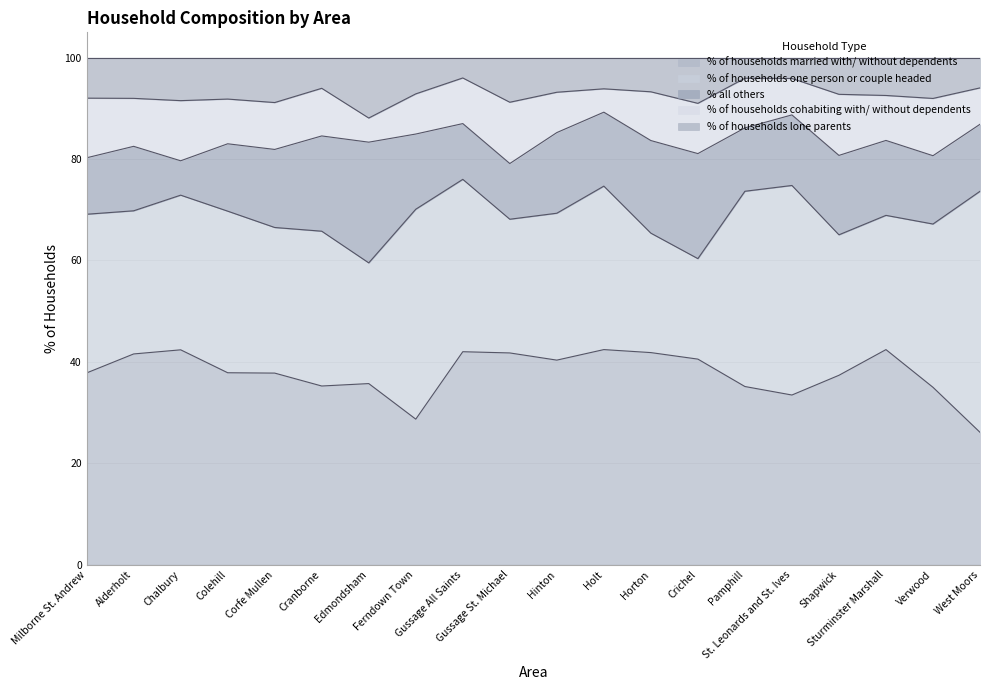

Which series has the largest range (max minus min)?

% of households one person or couple headed